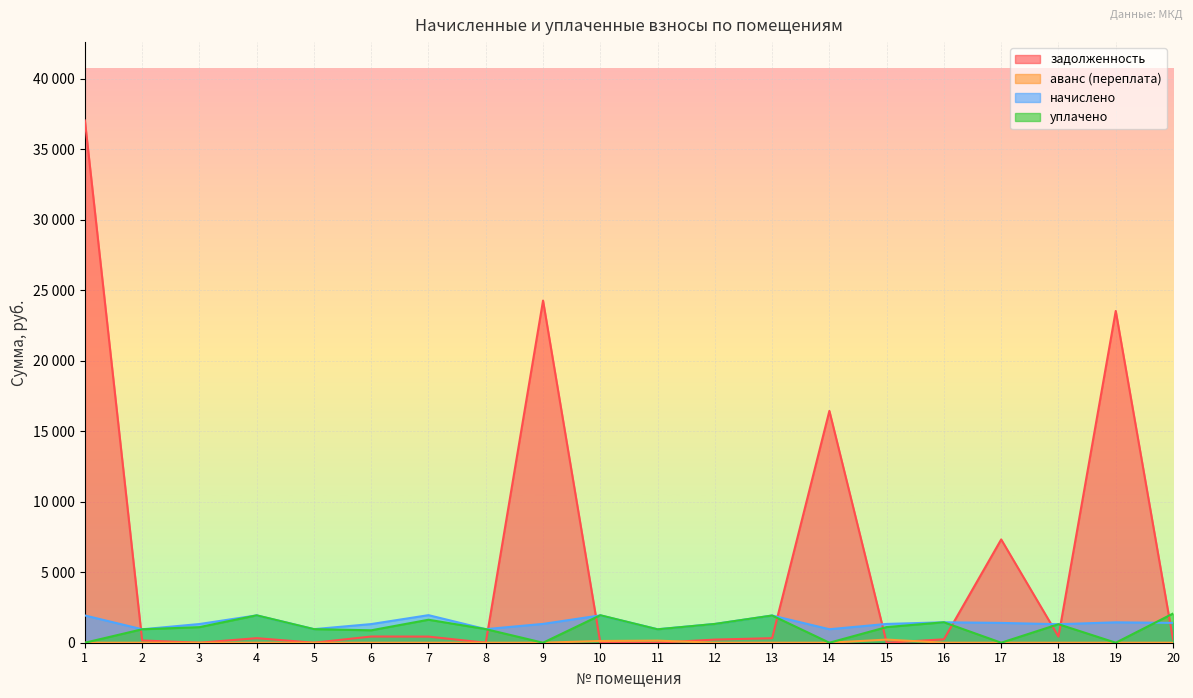

What is the spread (max minus min) of values at 13?

1930.3